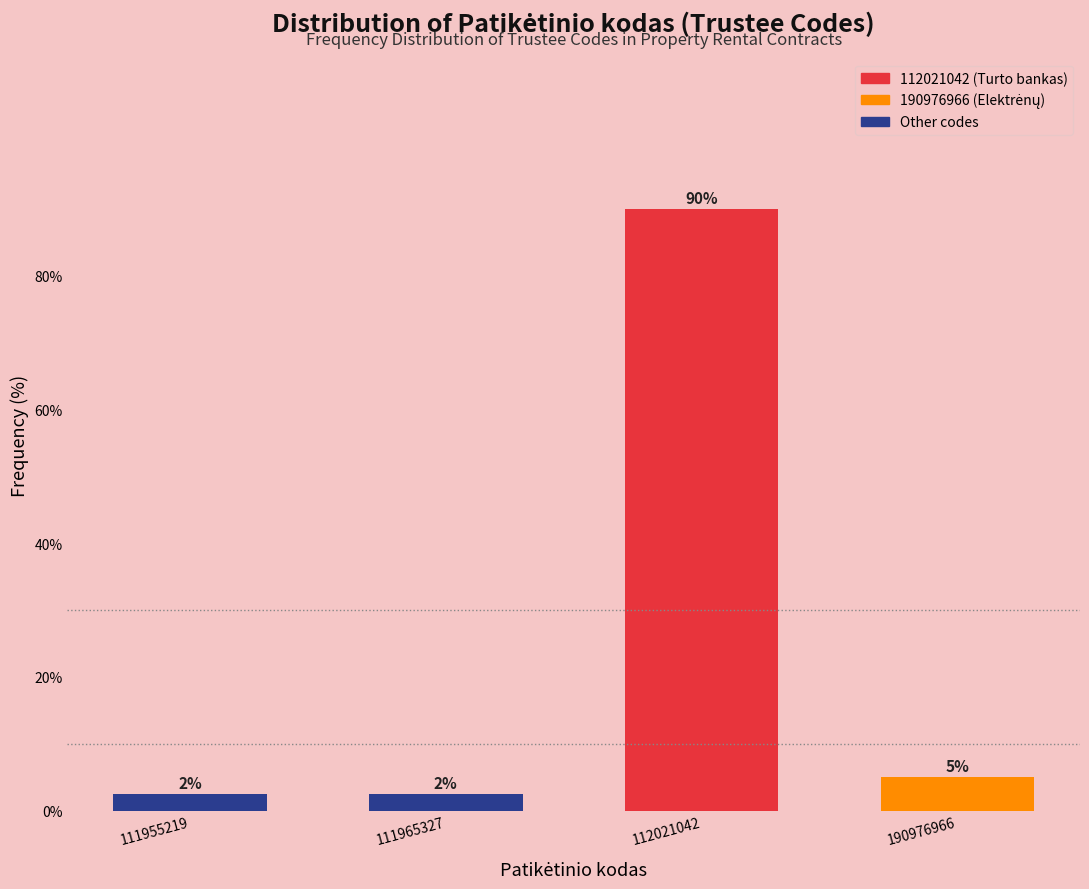

Between 111955219 and 190976966, which is larger?

190976966